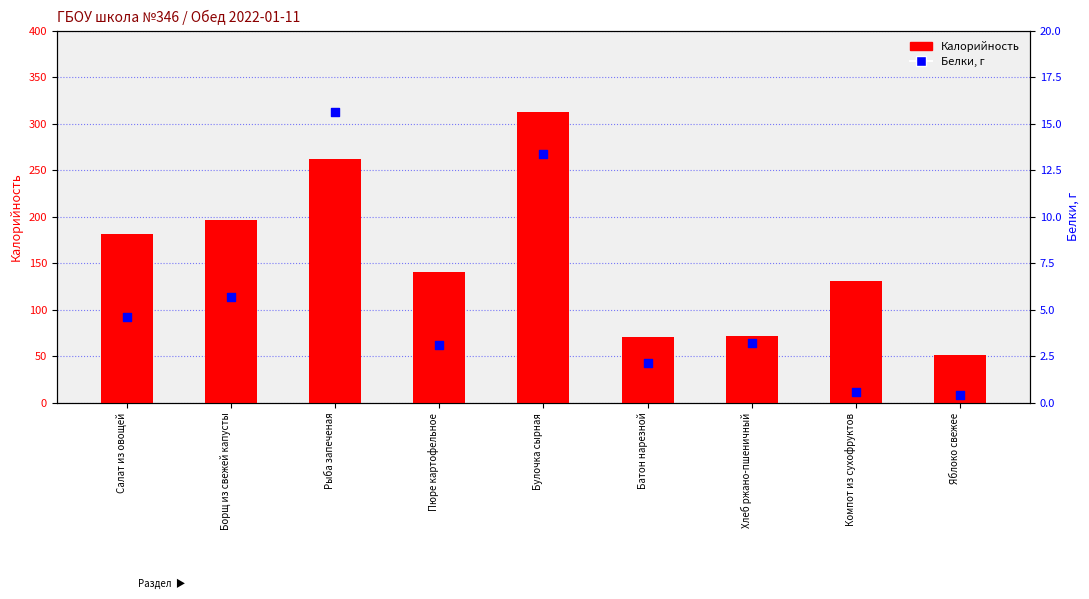

What is the total value across all series at Компот из сухофруктов?

131.6